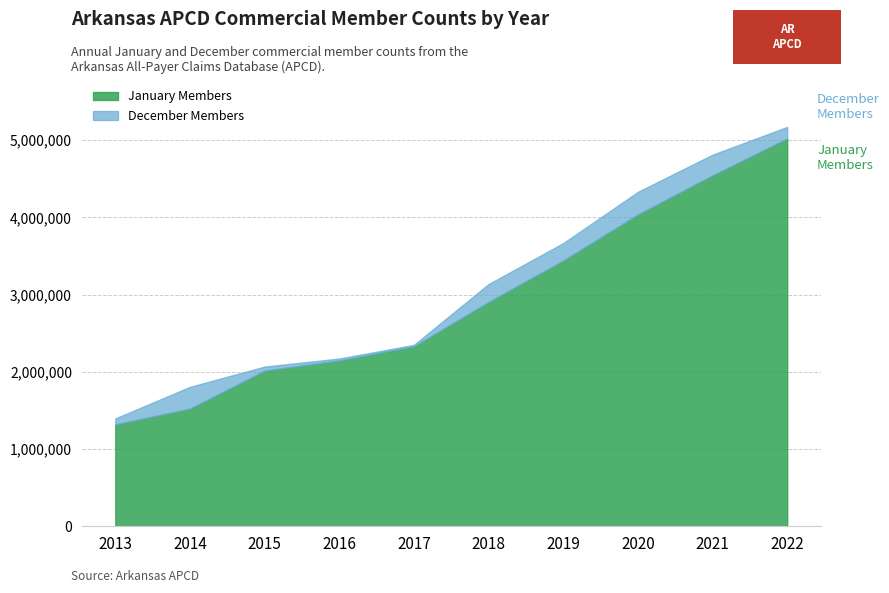

Rank the categories by January Members value from highest to lowest.

2022, 2021, 2020, 2019, 2018, 2017, 2016, 2015, 2014, 2013